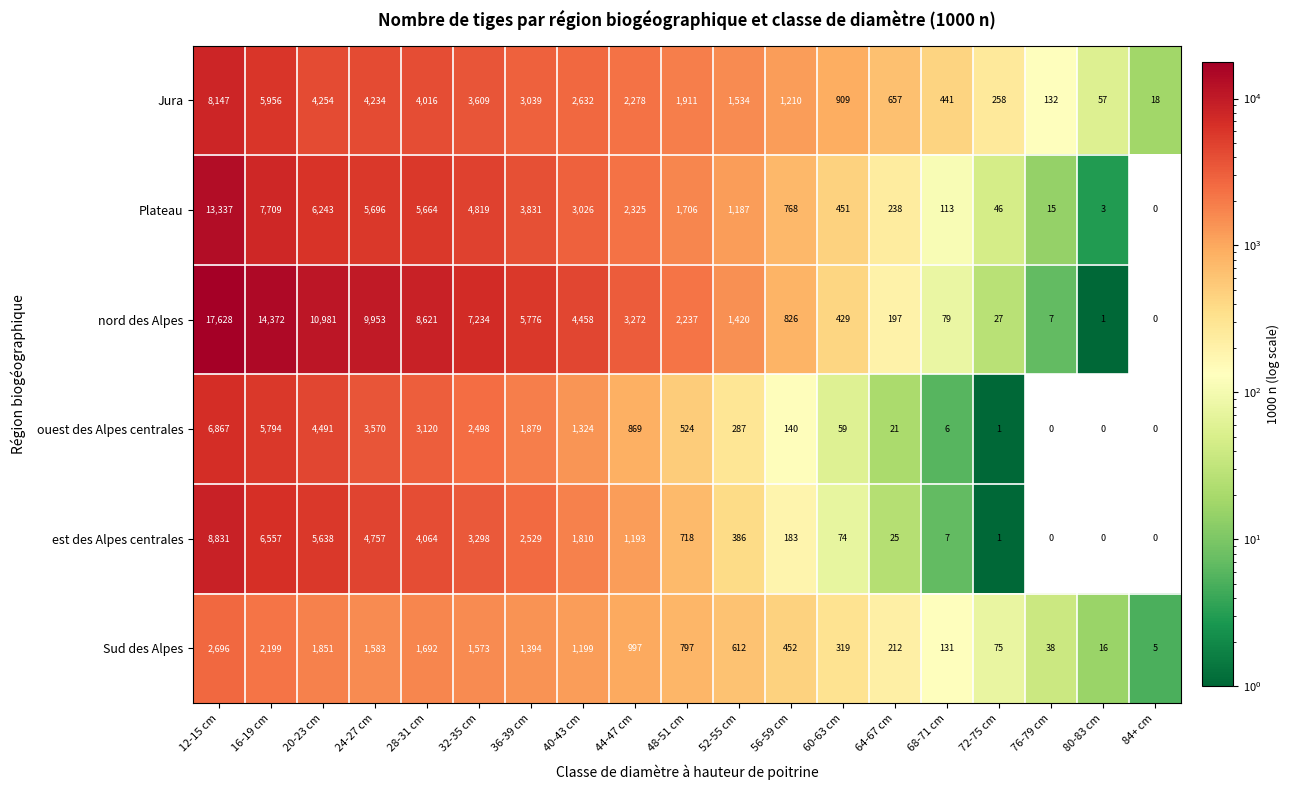

At which category is the sum across all series the highest?

12-15 cm